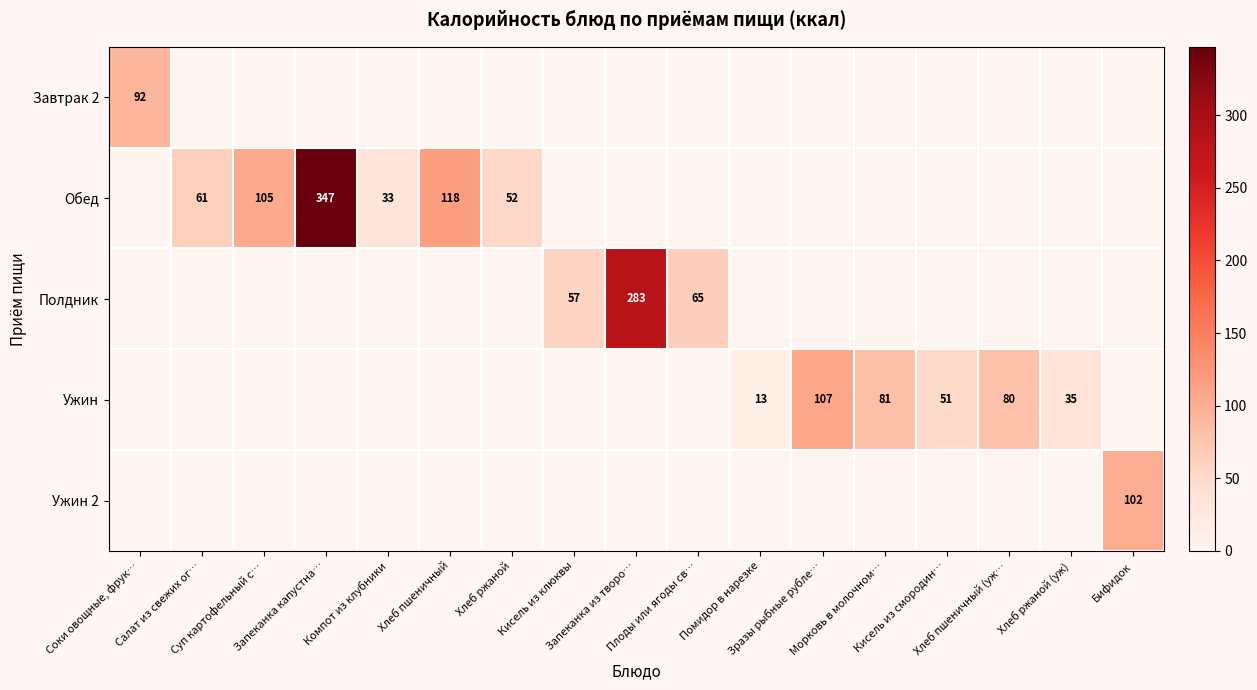

How many categories are shown in the chart?

17